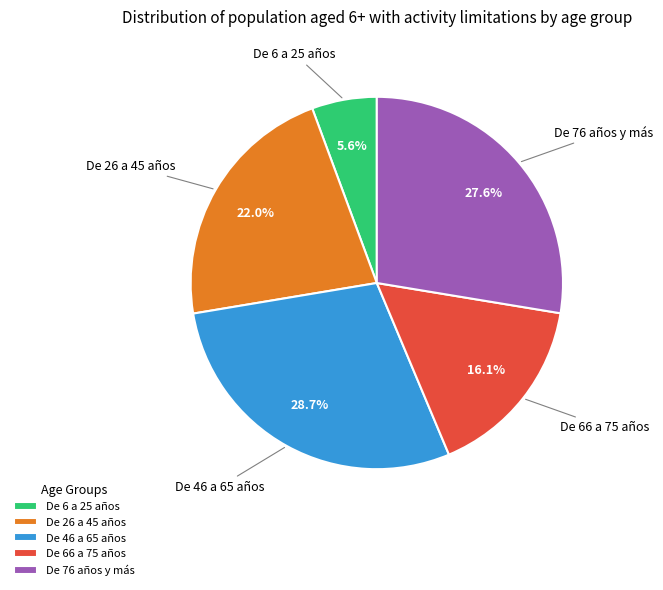

What percentage do De 46 a 65 años and De 6 a 25 años together represent?

34.3%